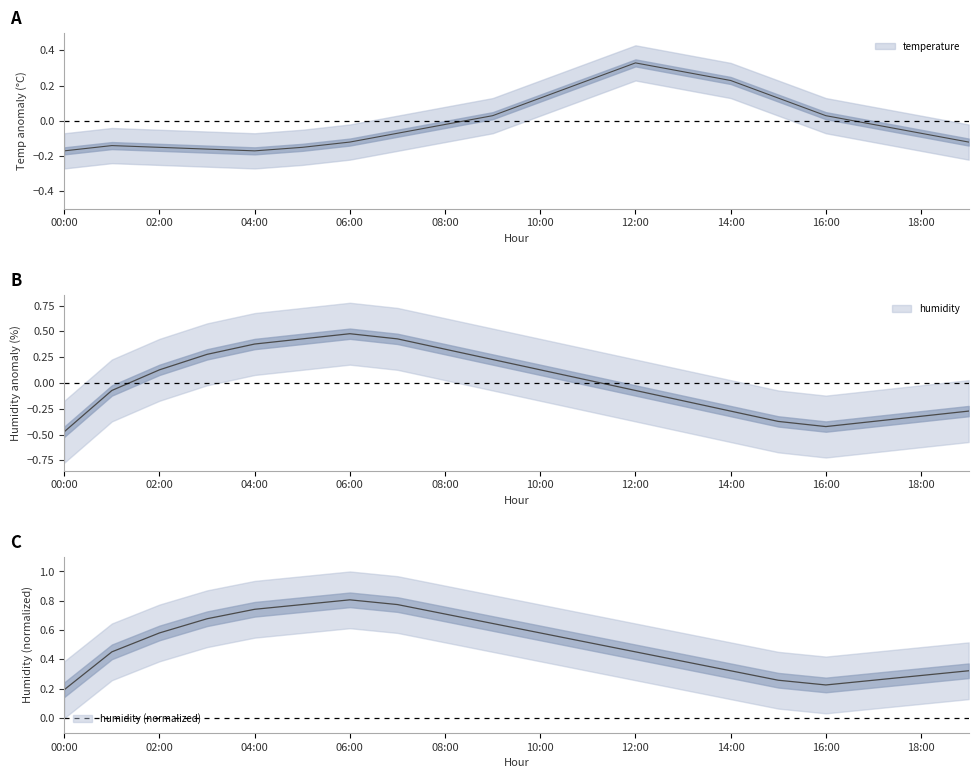

Which category has the highest value across all series?

06:00